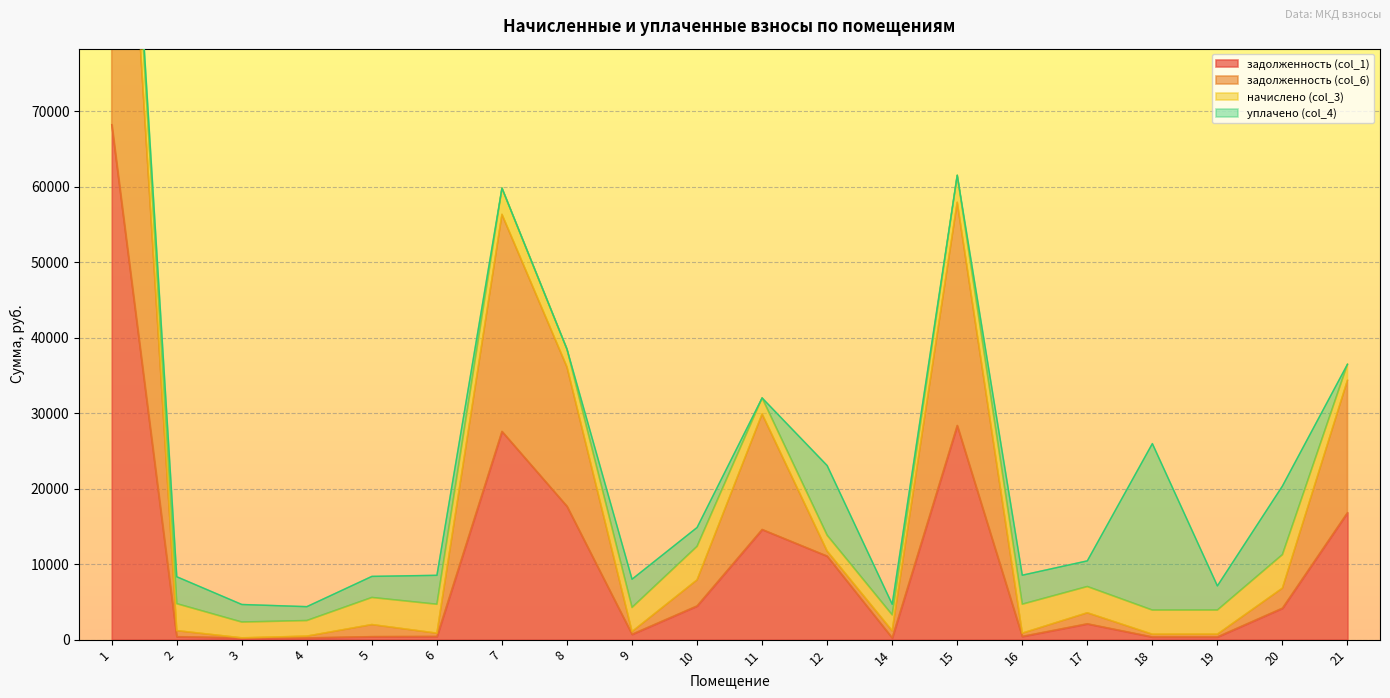

Between 21 and 12, which is larger?

21